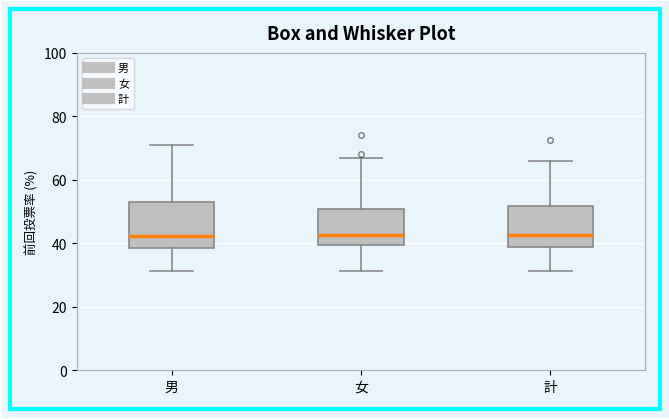

Reading left to right, read every box against the y-axis: the position of its median line, the range the box covers, and the ends of its whiskers. The values are not printed on the chart, so give them approximately, as read against the axis.

男: median 42, box 38 to 54, whiskers 32 to 72
女: median 42, box 40 to 50, whiskers 32 to 66
計: median 42, box 38 to 52, whiskers 32 to 66